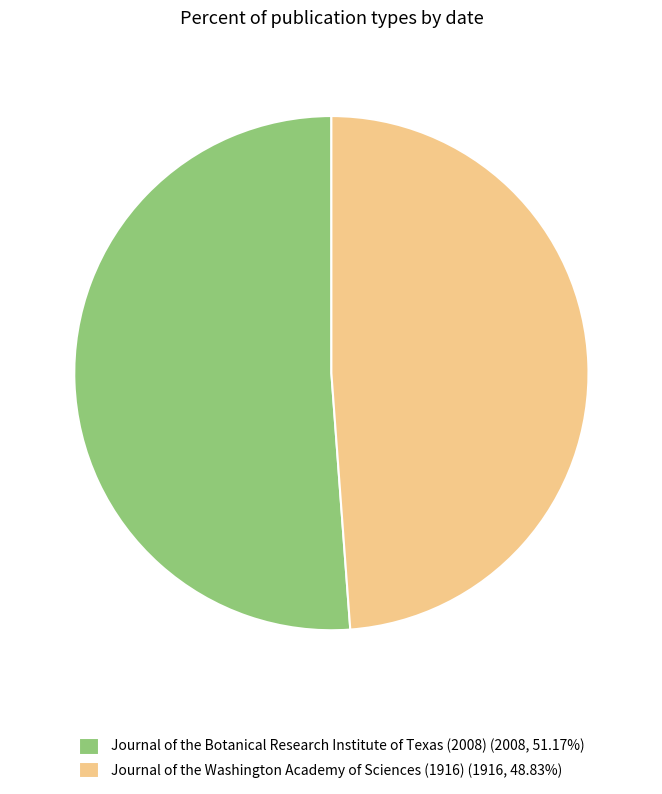

What is the smallest slice in the pie chart?

Journal of the Washington Academy of Sciences (1916)